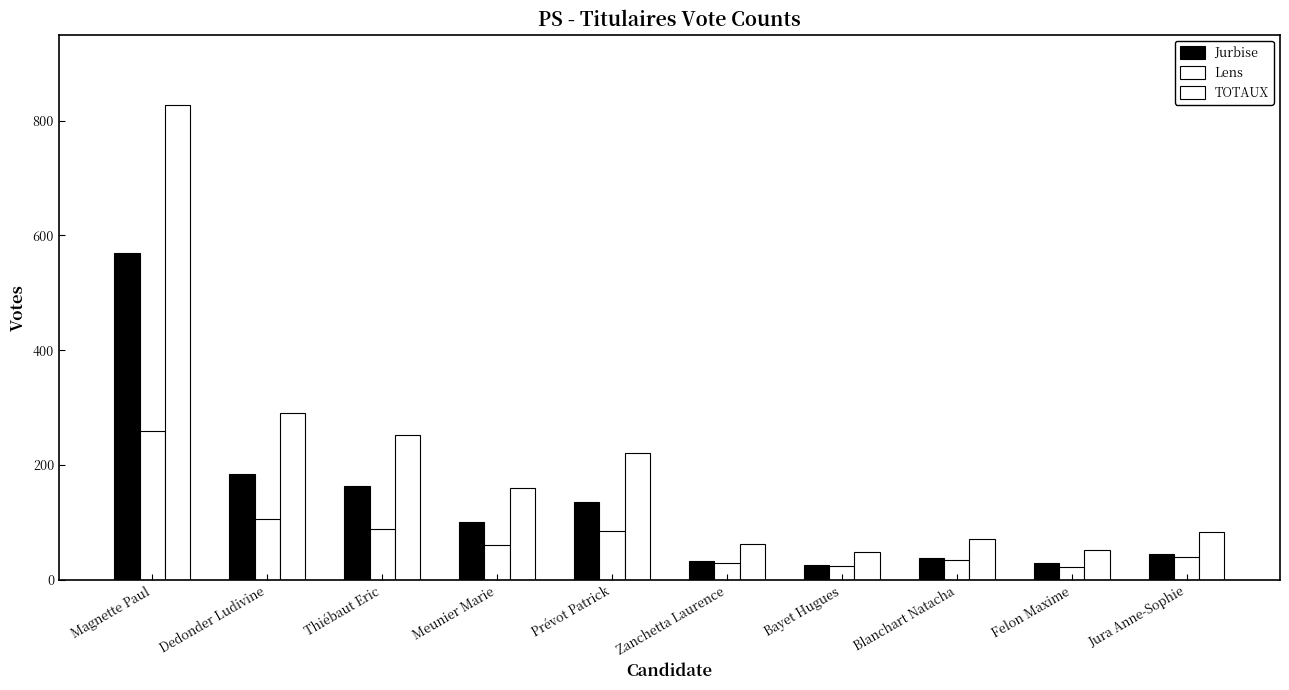

Which has a higher value, Jura Anne-Sophie or Prévot Patrick?

Prévot Patrick